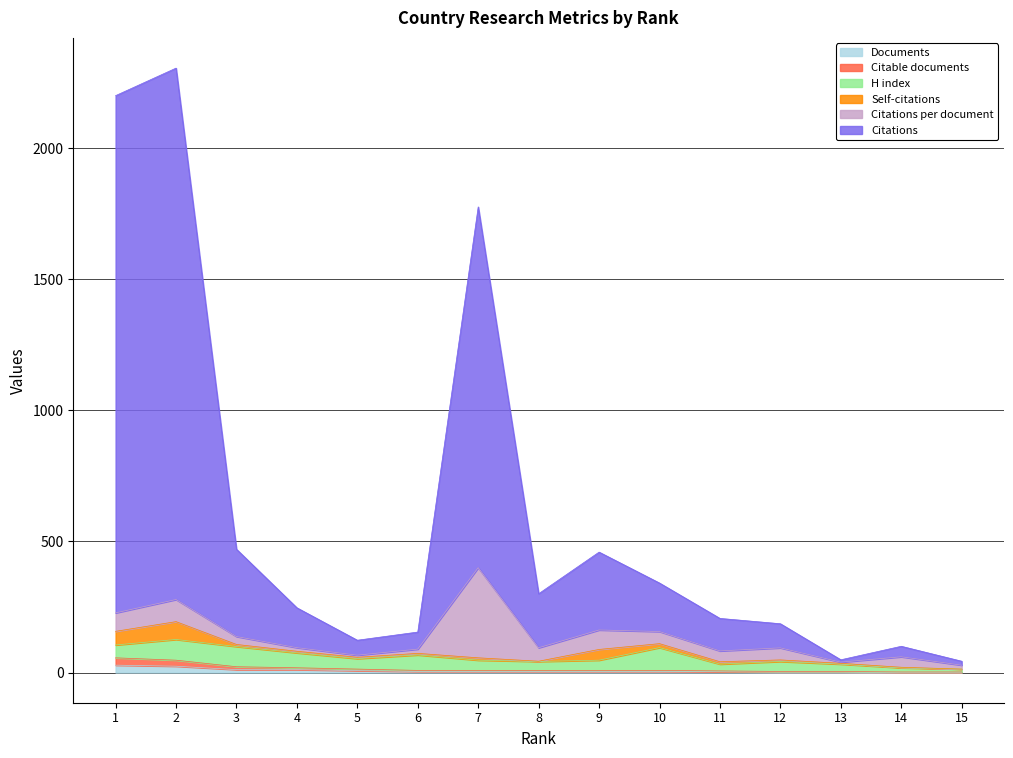

True or false: Documents has a value of 7.0 at 5.

True